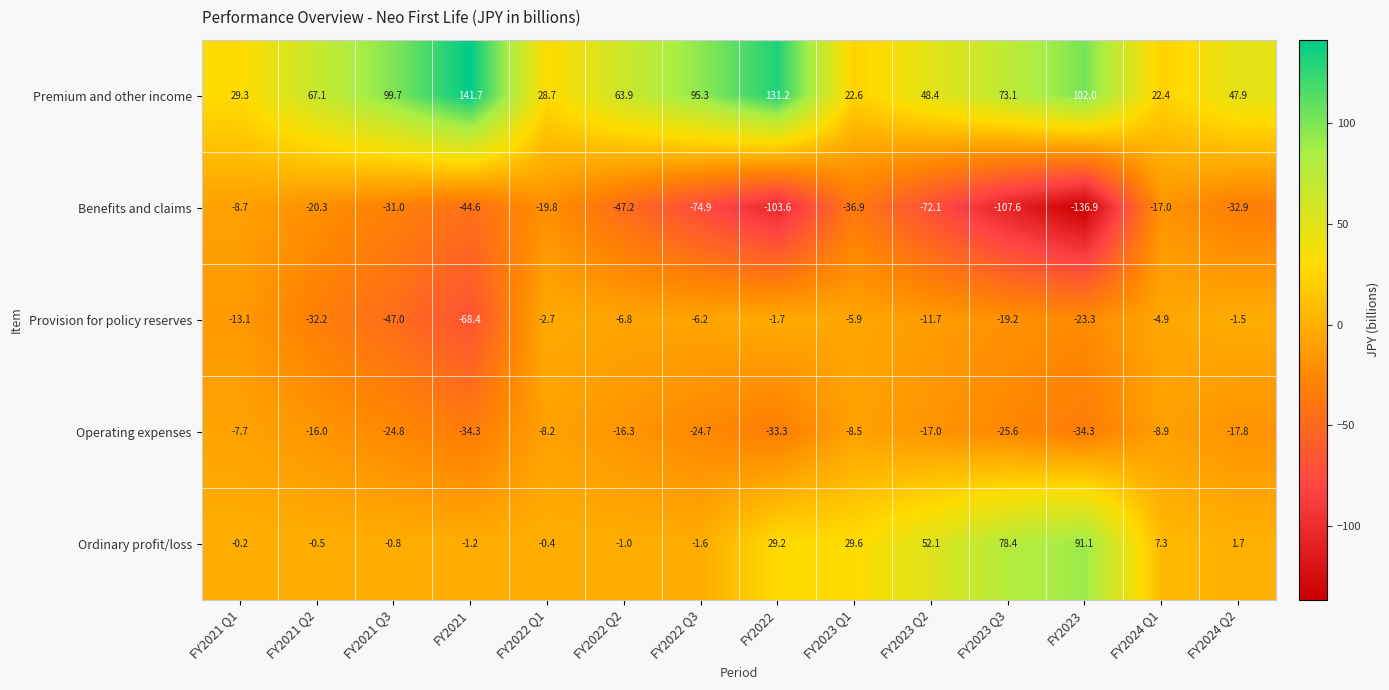

How many distinct data groups are displayed?

5